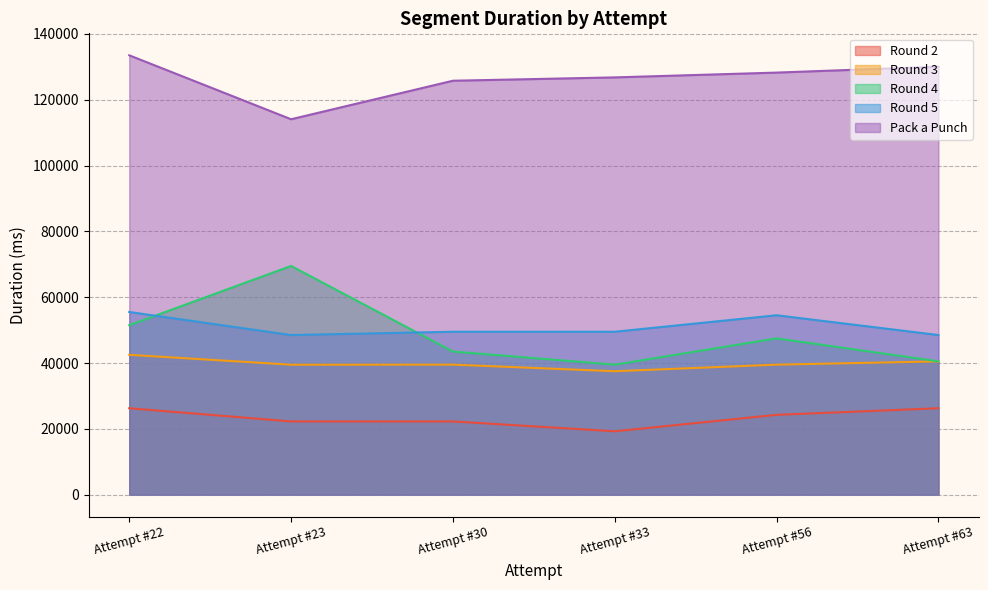

What is the difference between the highest and lowest values at Attempt #30?

103544